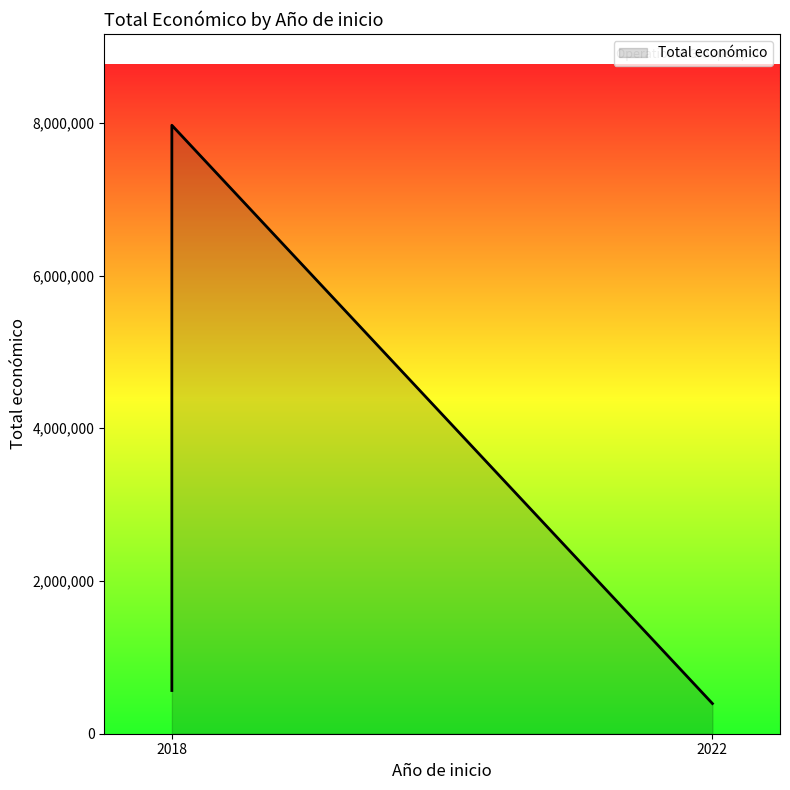

True or false: the data shows 1905567 at 2018 (AGROFORESAT).

False